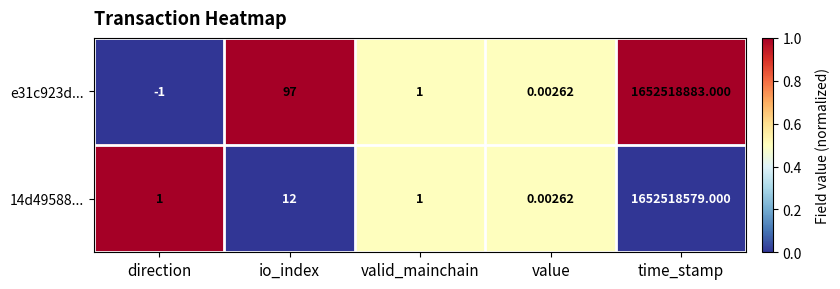

Rank the series by their maximum value, from lowest to highest.

14d49588..., e31c923d...